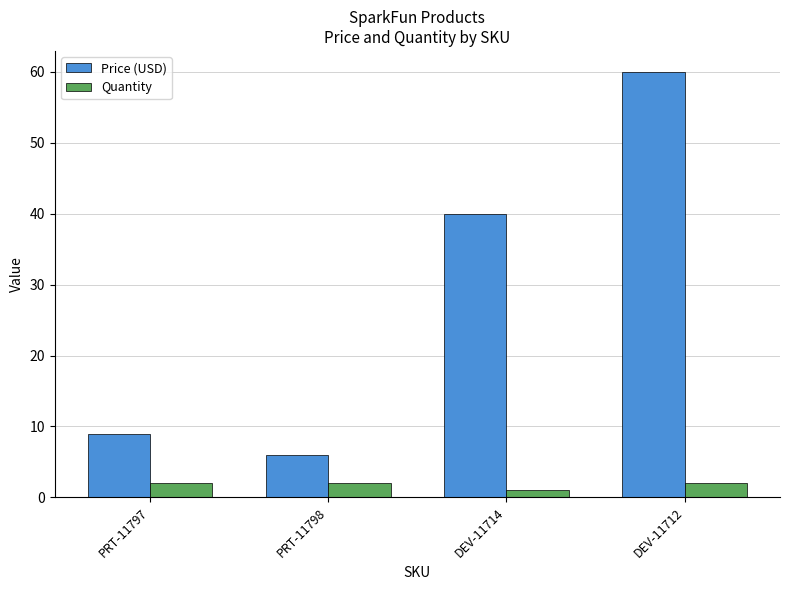

What position from the right is DEV-11714?

2